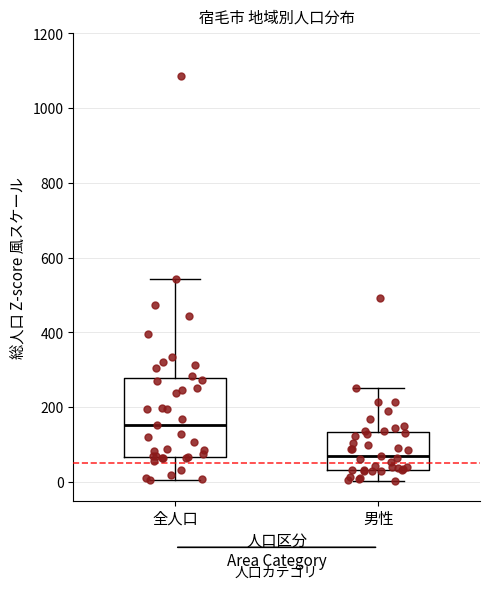

Where does the upper whisker of the box for 男性 end on the y-axis? The values are not printed on the chart, so give them approximately, as read against the axis.

260